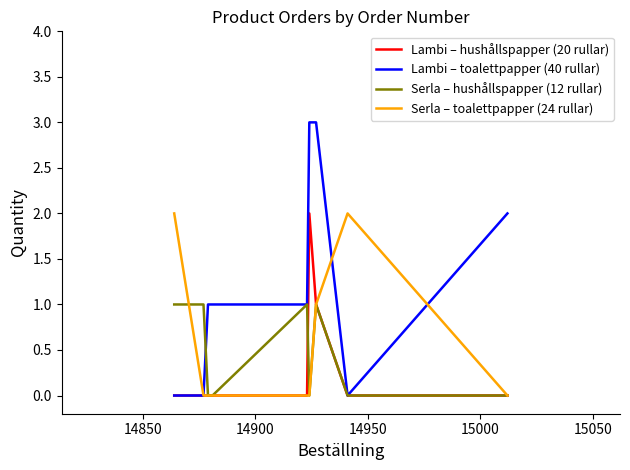

Which series has the largest total across all categories?

Lambi – toalettpapper (40 rullar)